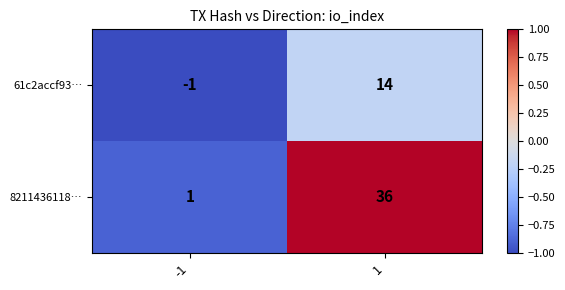

Reading right to left, what are all the values shown in this chart?

61c2accf93…: 1=14	-1=-1
8211436118…: 1=36	-1=1